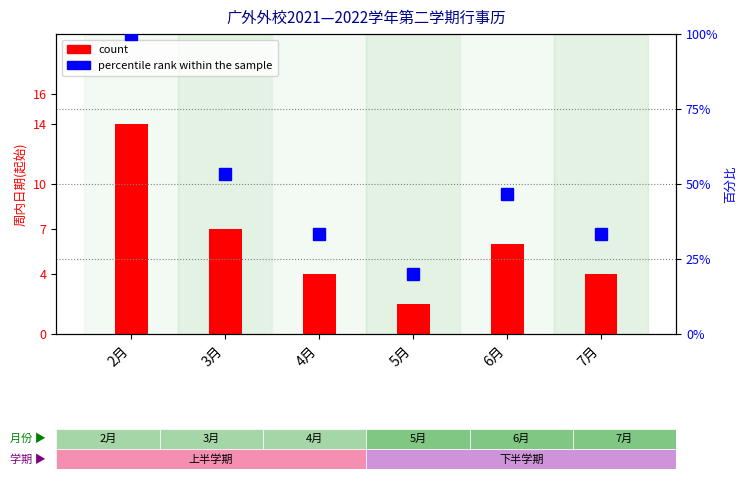

At which label does count reach its minimum?

5月